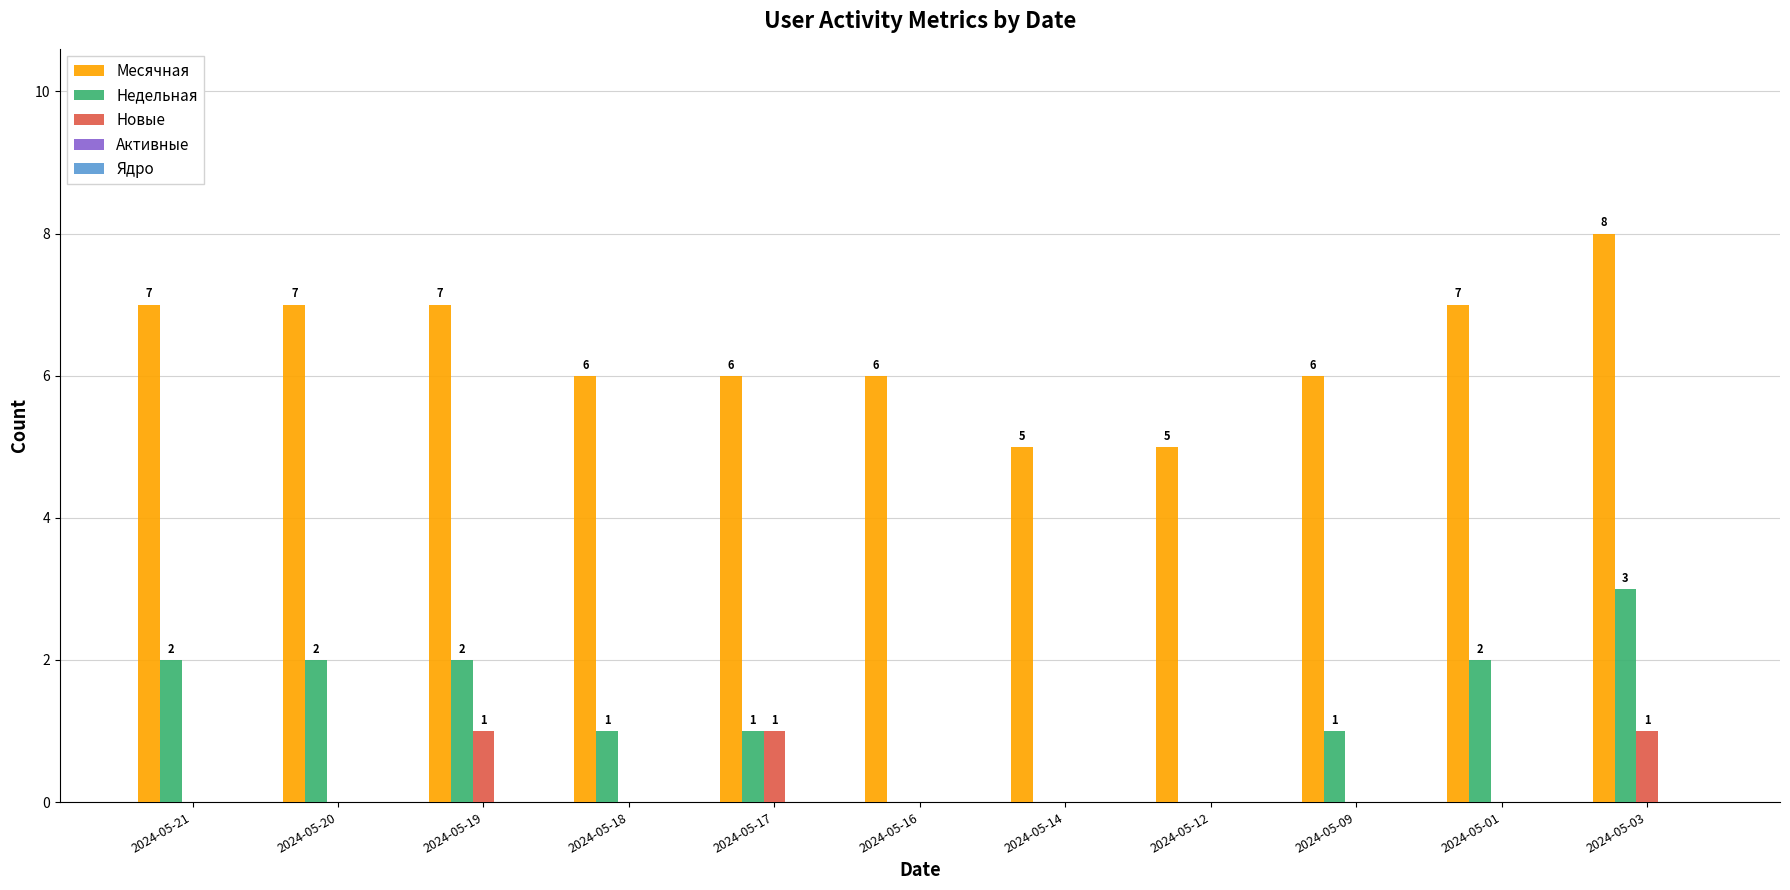

How many Недельная values are between 0 and 2?

10